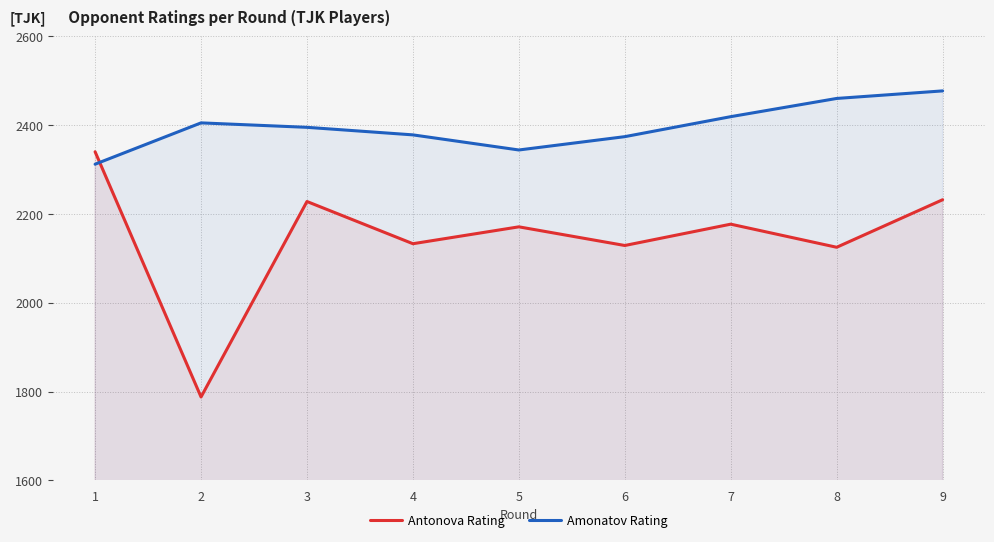

What is the total value across all series at 9?

4709